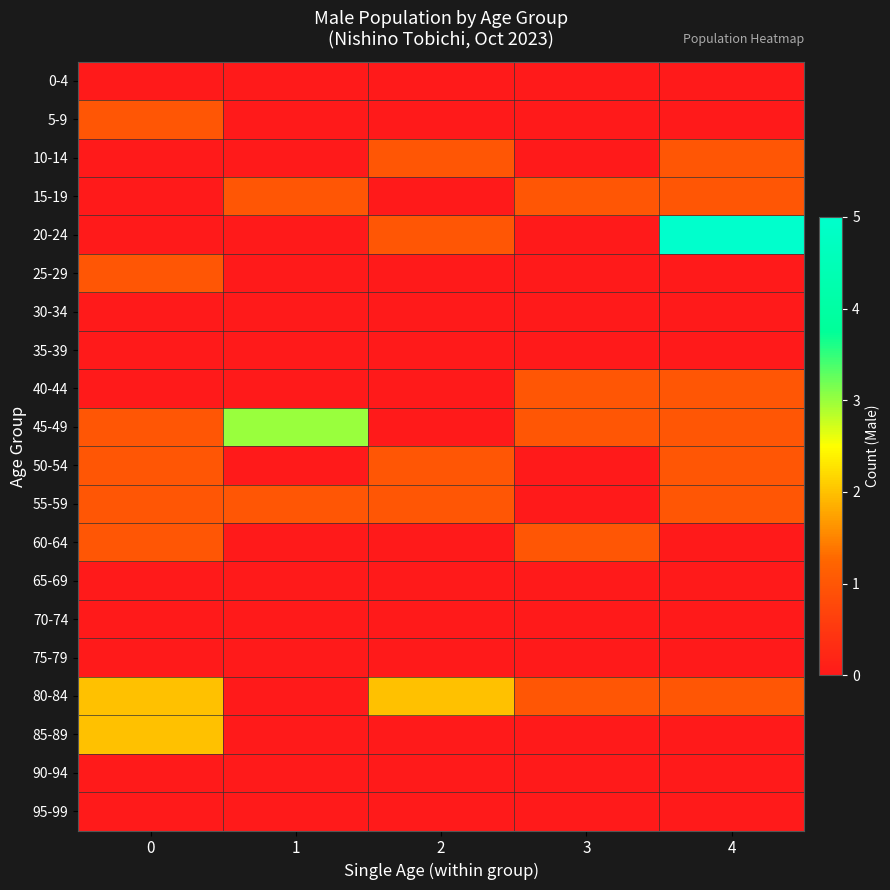

How many distinct data groups are displayed?

20